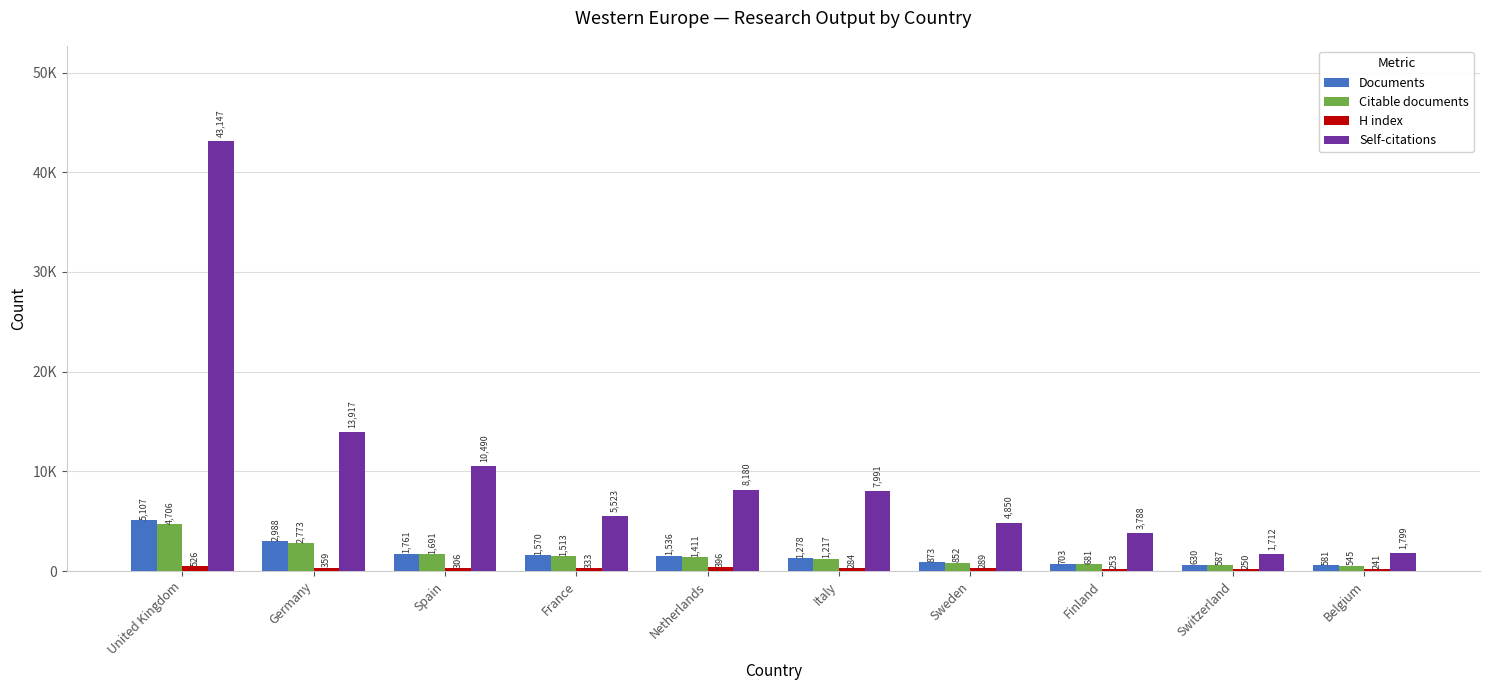

At which label does H index first exceed 306?

United Kingdom